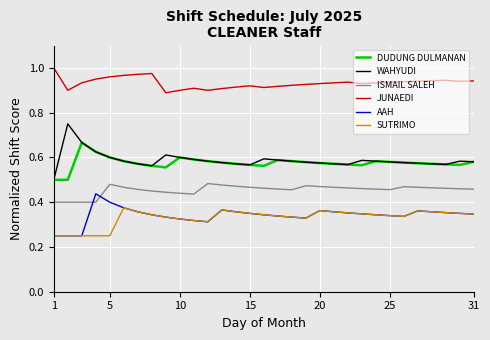

True or false: WAHYUDI and AAH cross at least once.

False